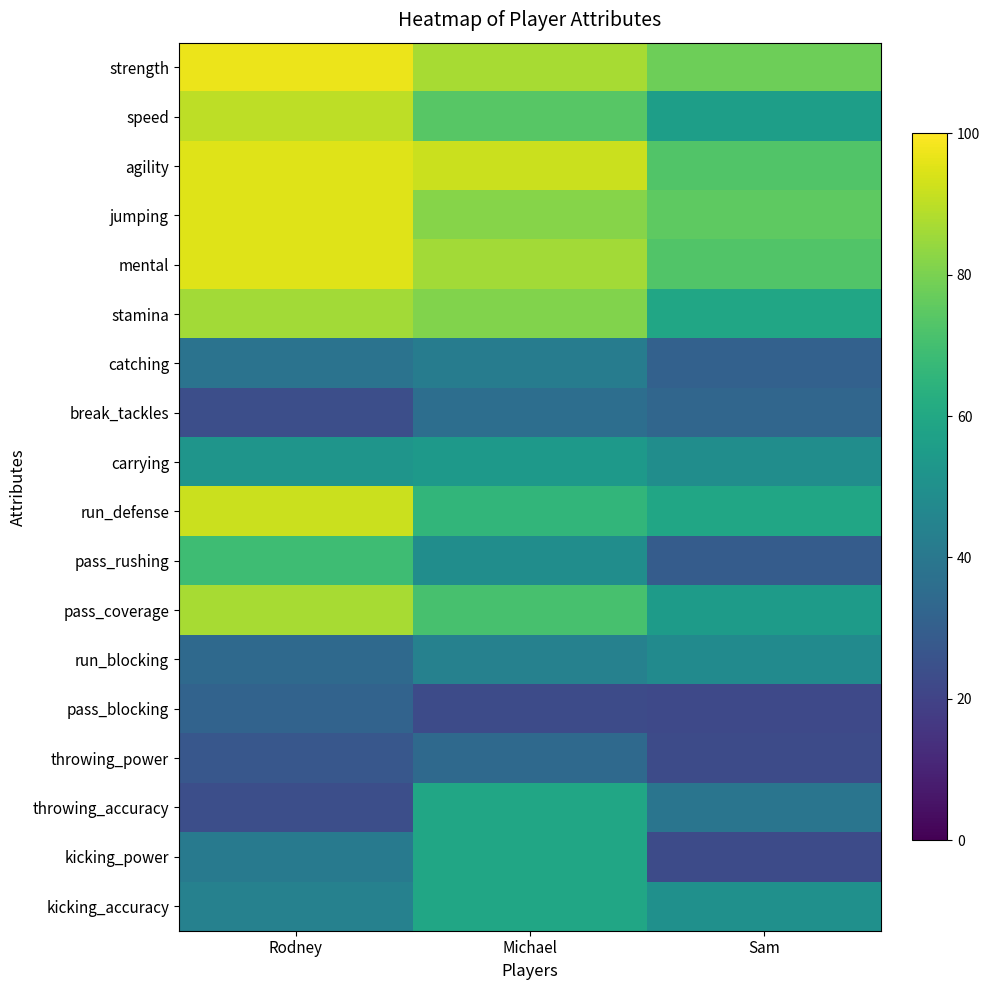

Rank the series by their maximum value, from lowest to highest.

pass_blocking, throwing_power, break_tackles, catching, run_blocking, carrying, throwing_accuracy, kicking_power, kicking_accuracy, pass_rushing, stamina, pass_coverage, speed, run_defense, agility, jumping, mental, strength